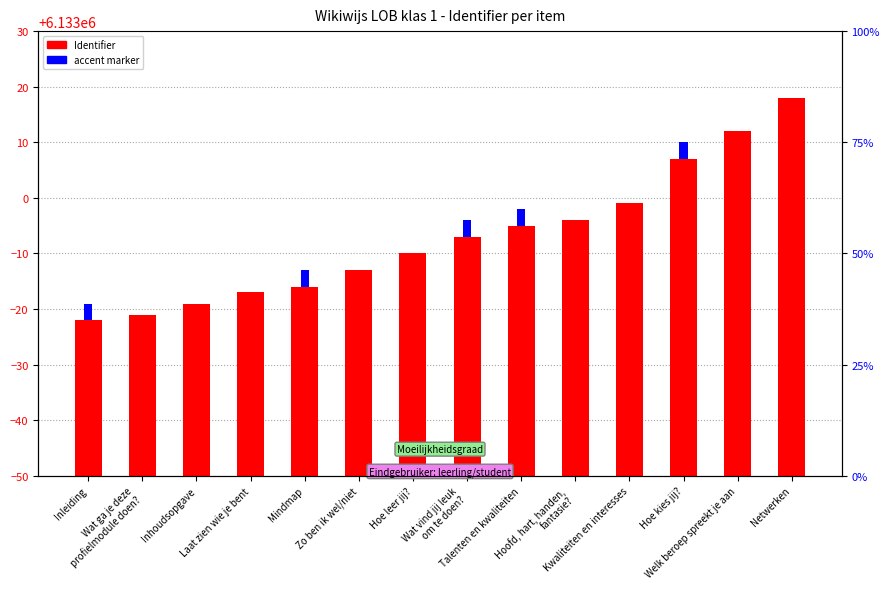

Are the bars grouped side by side (vs. stacked)?

No